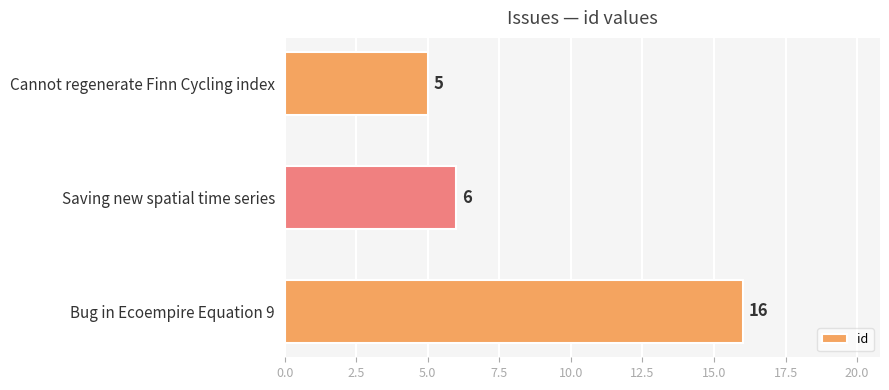

What is the difference between the maximum and second lowest values?

10